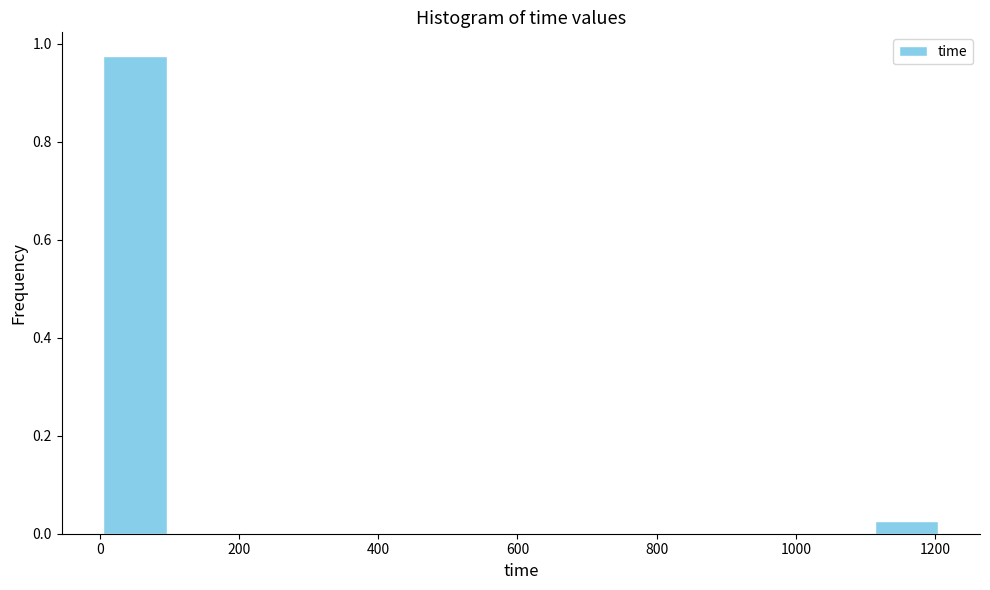

Reading left to right, transcribe this chart: for each bar, give the range it covers on the x-axis and its height. Neither the bar edges nor the heights are printed on the chart, so give them approximately, as read against the axes.

0 to 100: 0.98
100 to 200: 0
200 to 300: 0
300 to 400: 0
400 to 500: 0
500 to 600: 0
600 to 700: 0
700 to 800: 0
800 to 900: 0
900 to 1000: 0
1000 to 1100: 0
1100 to 1200: 0.02